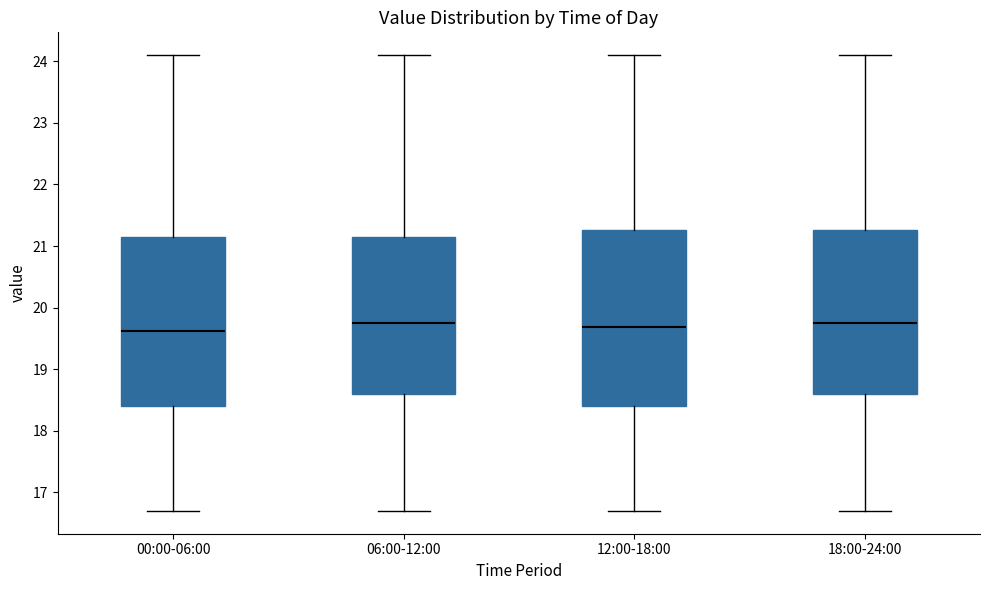

Where does the upper whisker of the box for 18:00-24:00 end on the y-axis? The values are not printed on the chart, so give them approximately, as read against the axis.

24.1